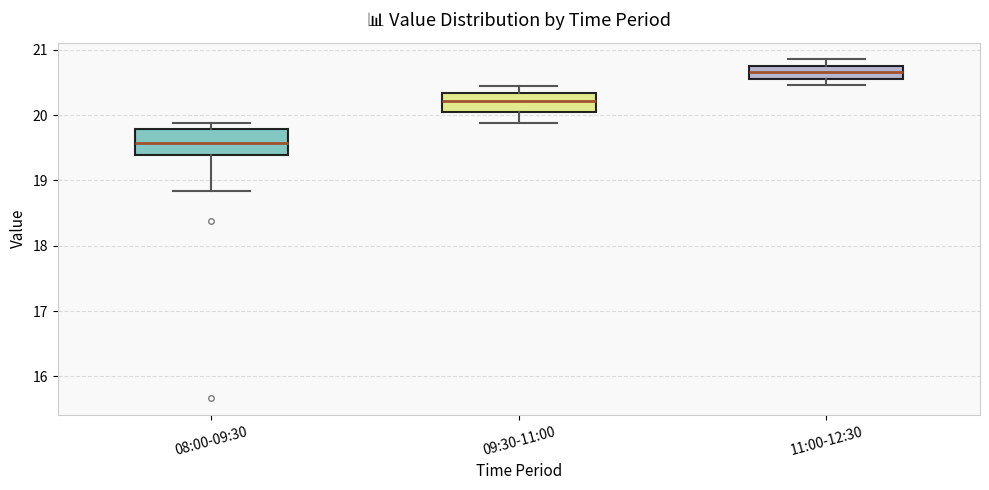

Reading left to right, read every box against the y-axis: the position of its median line, the range the box covers, and the ends of its whiskers. The values are not printed on the chart, so give them approximately, as read against the axis.

08:00-09:30: median 19.6, box 19.4 to 19.8, whiskers 18.8 to 19.9
09:30-11:00: median 20.2, box 20.0 to 20.3, whiskers 19.9 to 20.5
11:00-12:30: median 20.7, box 20.6 to 20.8, whiskers 20.5 to 20.9